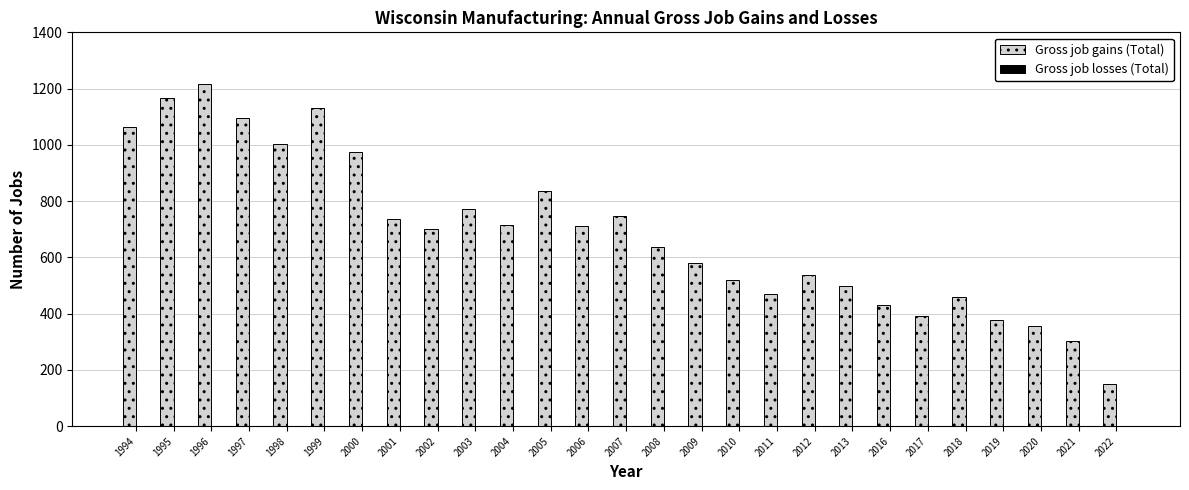

What is the value of the 8th bar from the left?

736